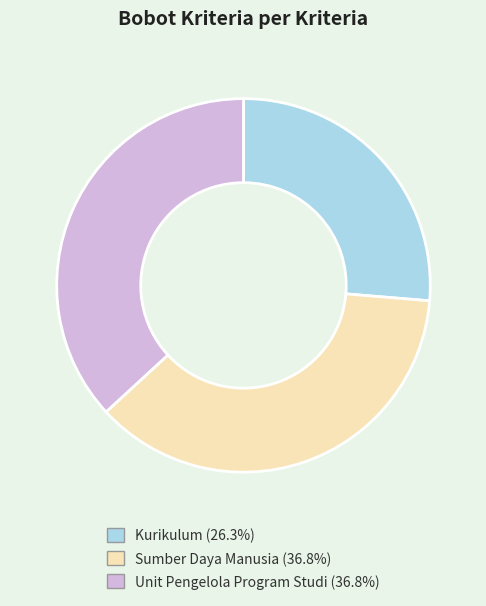

What is the smallest slice in the pie chart?

Kurikulum